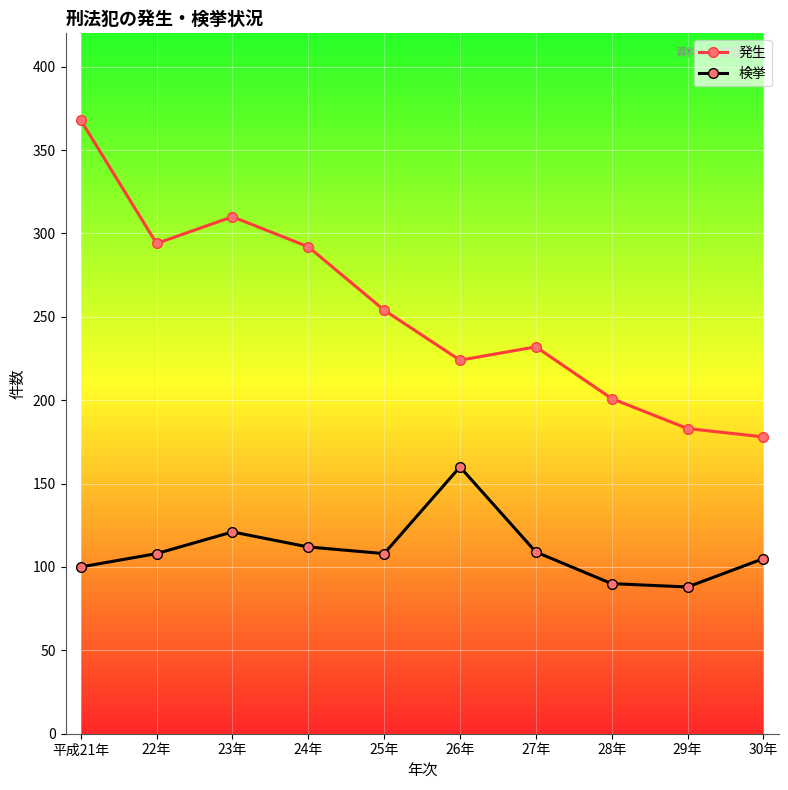

How many interior local peaks does the 発生 series have?

2